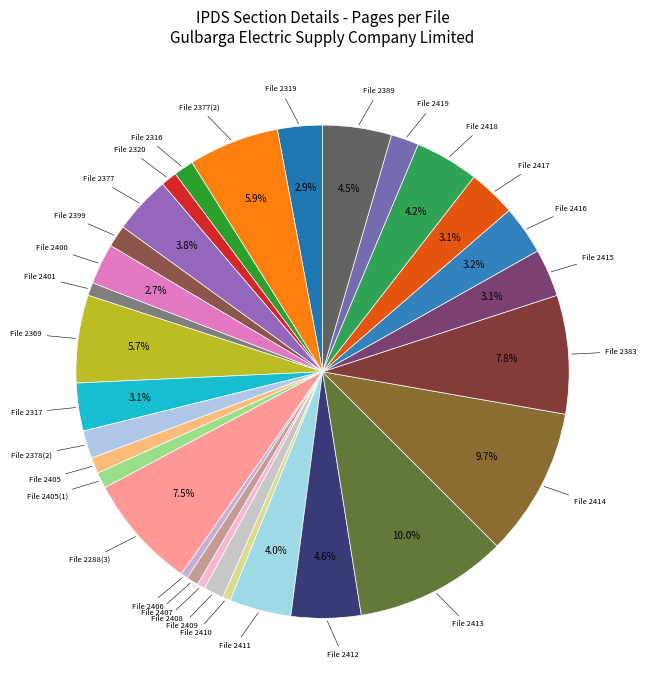

To the nearest percent, what is the difference between the largest and smallest slice percentages?

10%